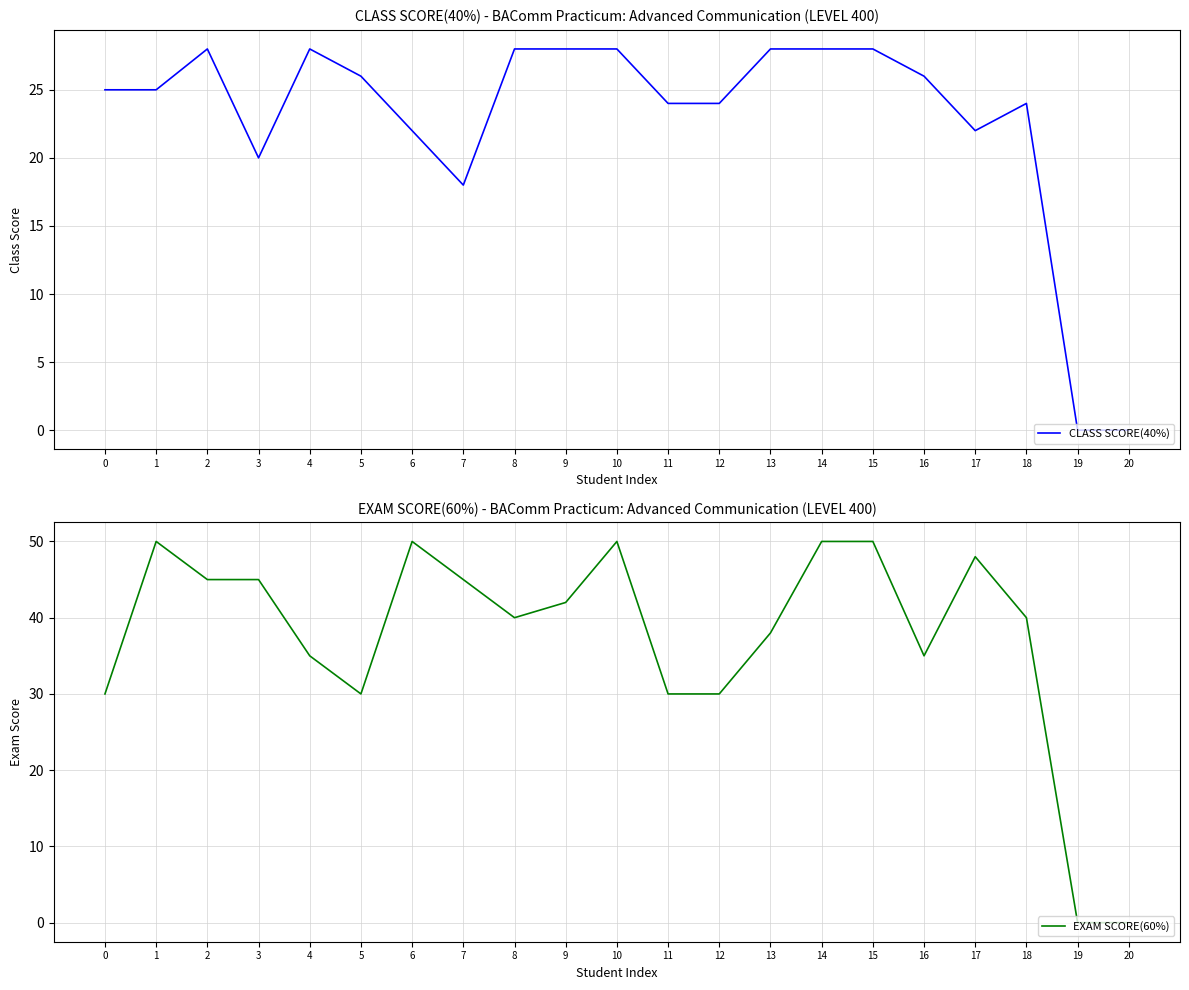

Rank the series by their maximum value, from lowest to highest.

CLASS SCORE(40%), EXAM SCORE(60%)